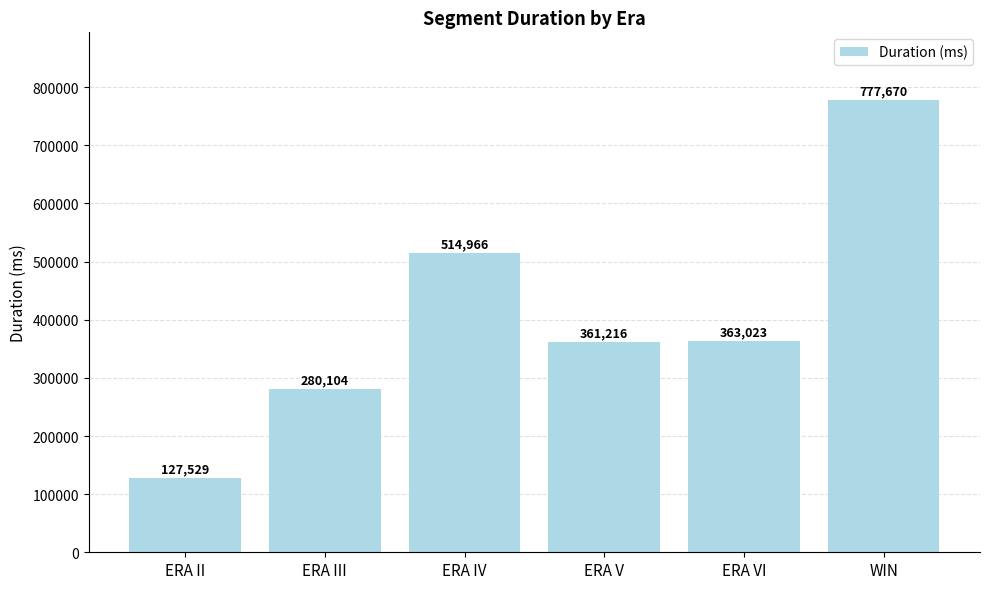

Are the bars grouped side by side (vs. stacked)?

No